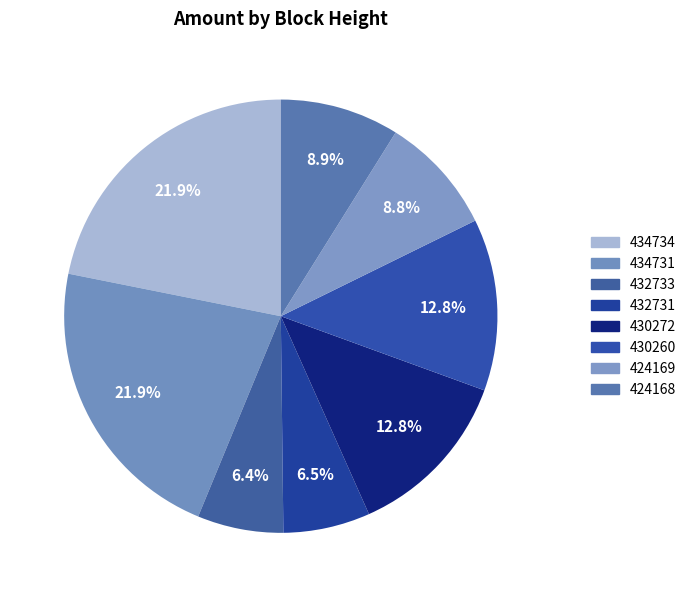

How many segments does this pie chart have?

8